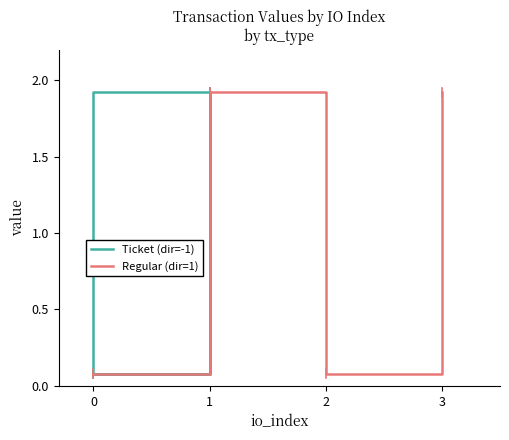

Does the chart have visible grid lines?

No